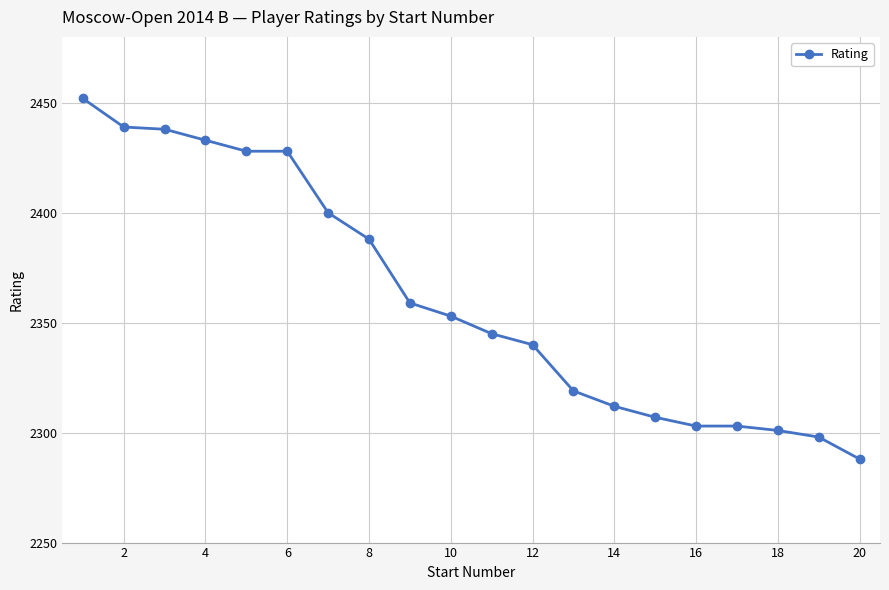

What is the average value?

2362